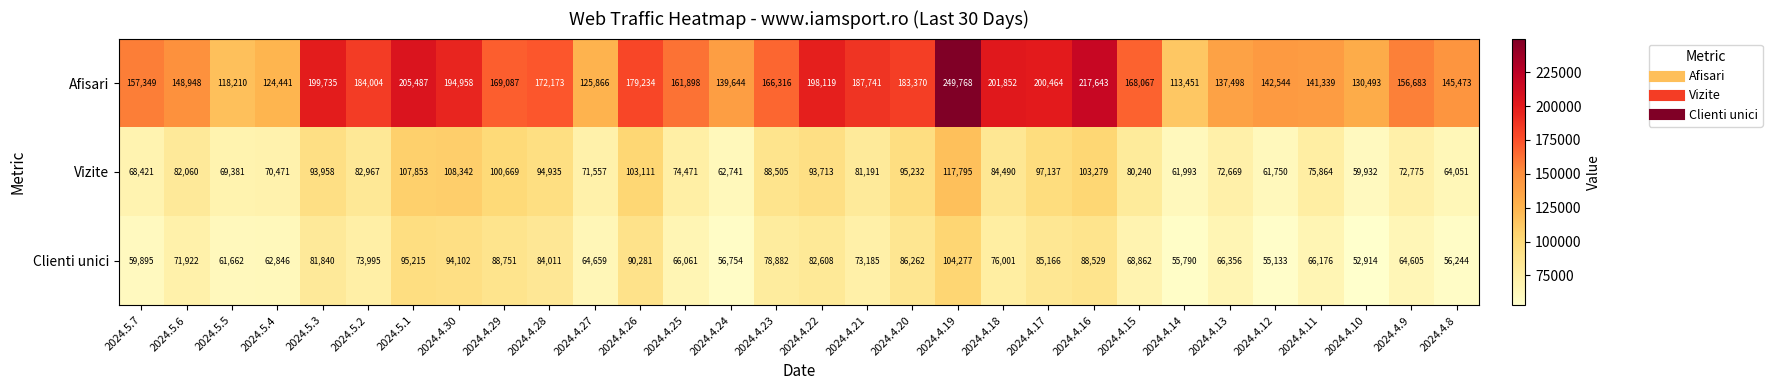

Which series has the largest total across all categories?

Afisari